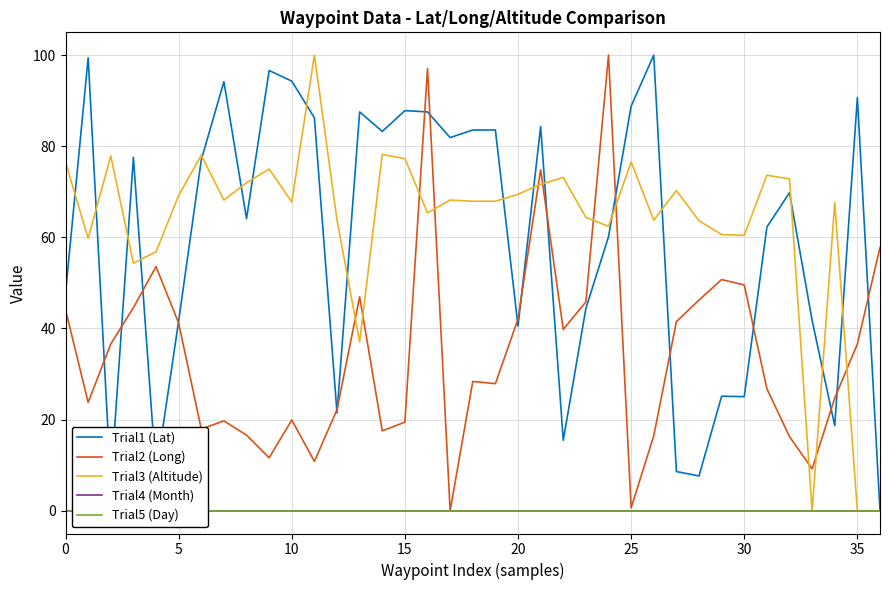

The value of Trial3 (Altitude) at 21 is 43.5. True or false?

False